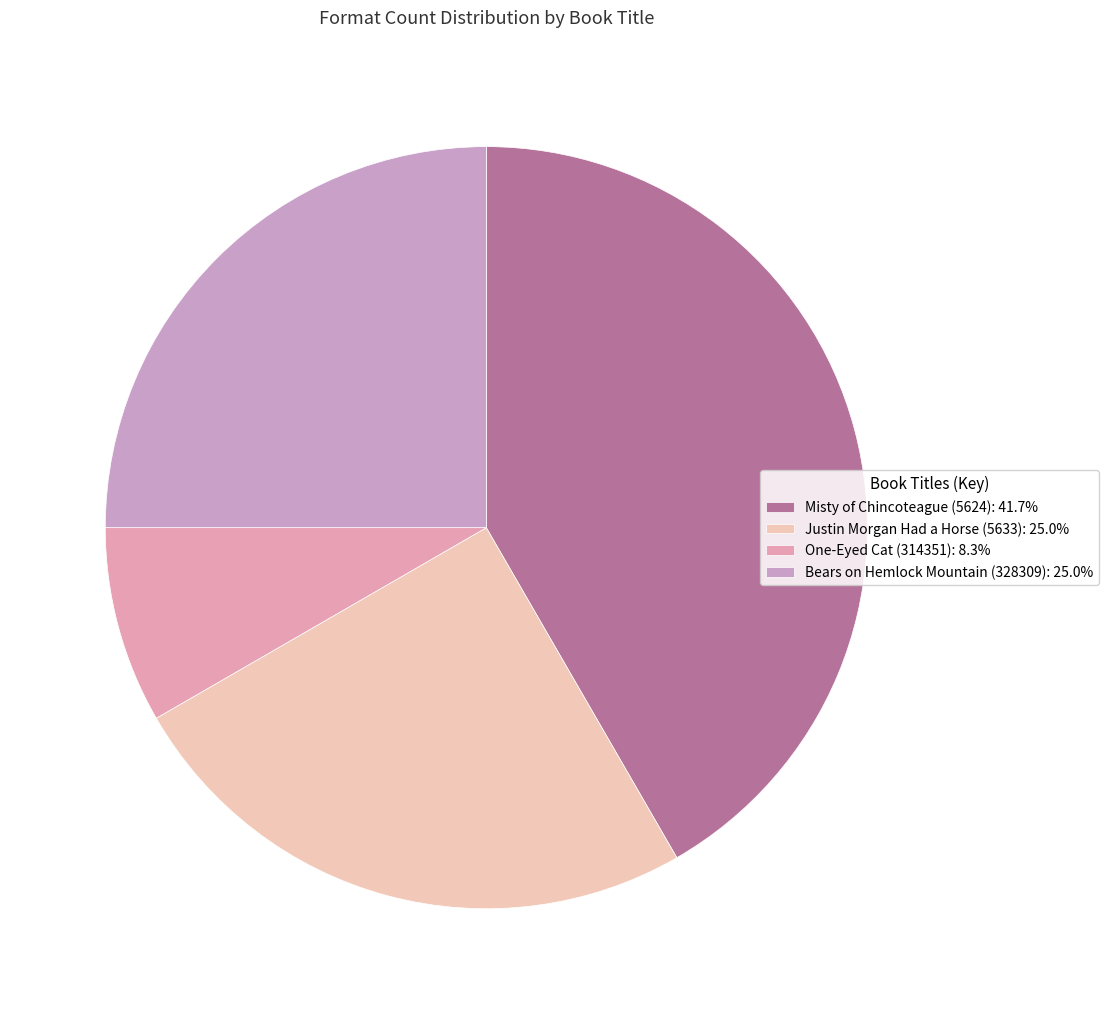

True or false: Misty of Chincoteague (5624) accounts for 56% of the total.

False